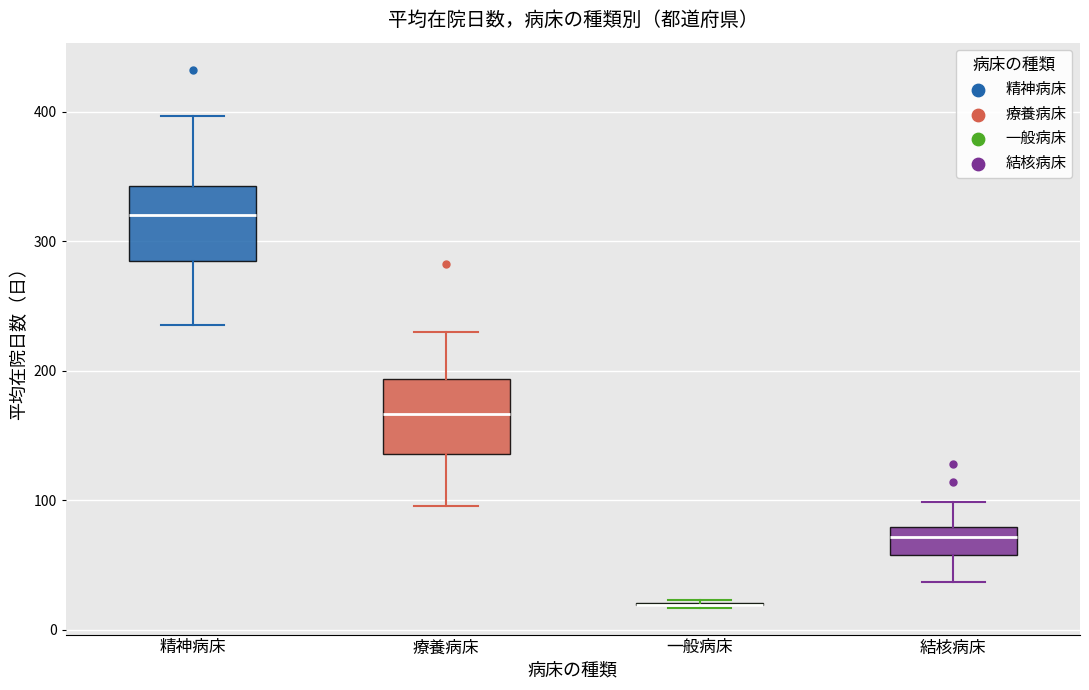

Reading left to right, transcribe this box plot: for each box, give where its median line is, the range the box spans, and where its two whiskers end, as read against the y-axis. The values are not printed on the chart, so give them approximately, as read against the axis.

精神病床: median 320, box 290 to 340, whiskers 240 to 400
療養病床: median 170, box 140 to 190, whiskers 100 to 230
一般病床: box collapsed to a line at 20, whiskers 20 to 20
結核病床: median 70, box 60 to 80, whiskers 40 to 100